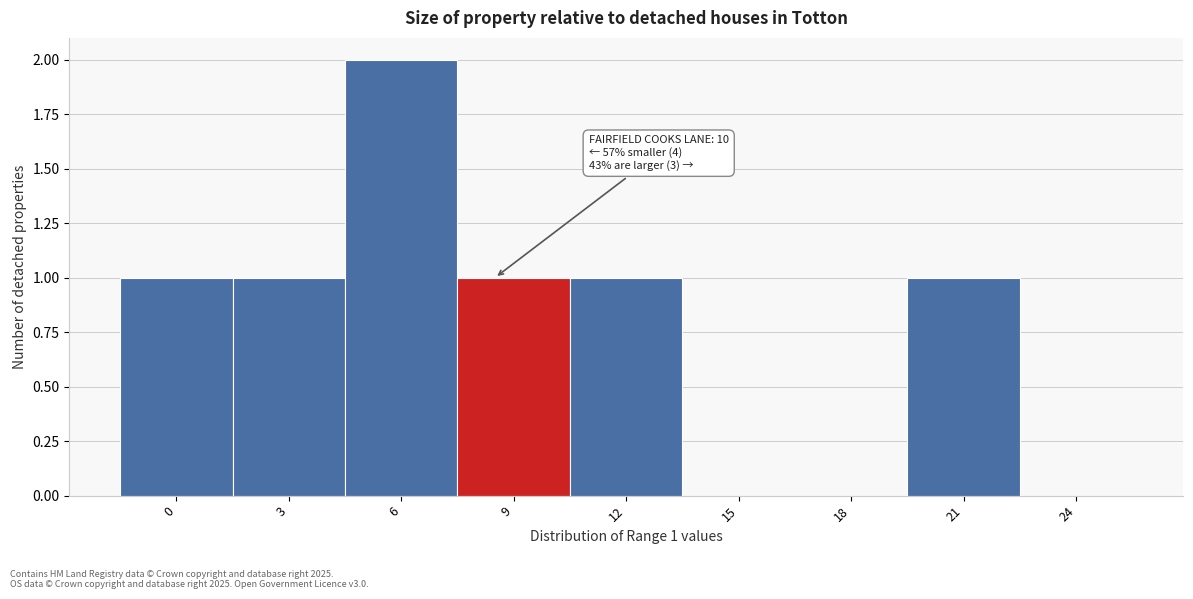

Reading left to right, extract all data points from this chart.

0=1	3=1	6=2	9=1	12=1	15=0	18=0	21=1	24=0